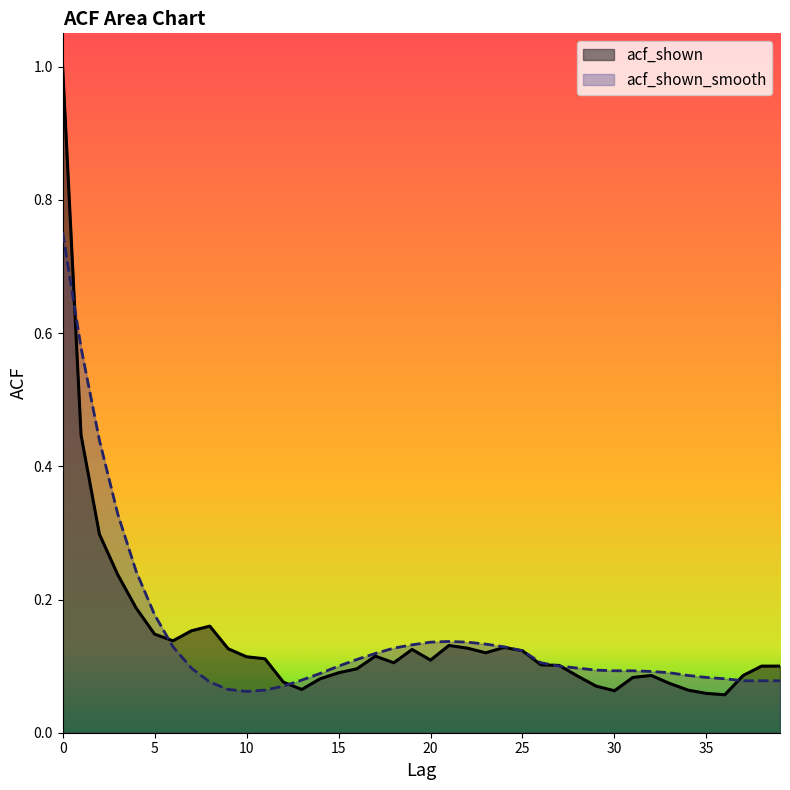

Rank the series at 6 from highest to lowest value.

acf_shown, acf_shown_smooth